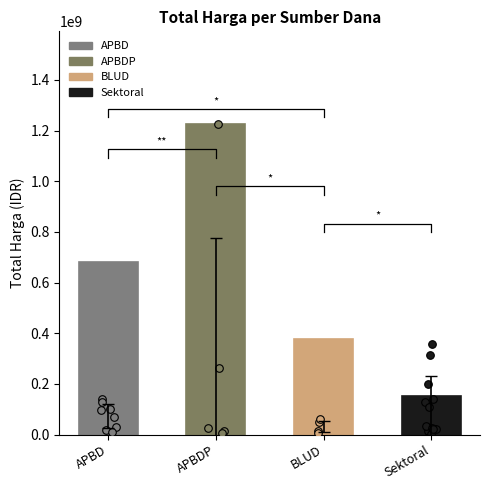

Between BLUD and APBD, which is larger?

APBD